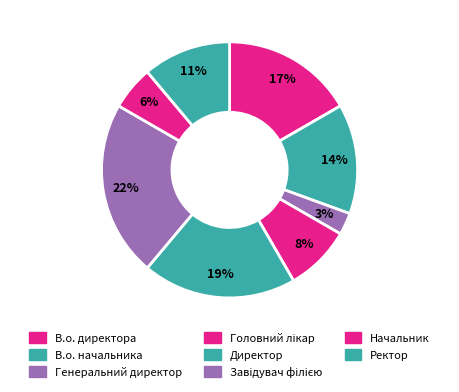

Count the number of slices in the pie.

8